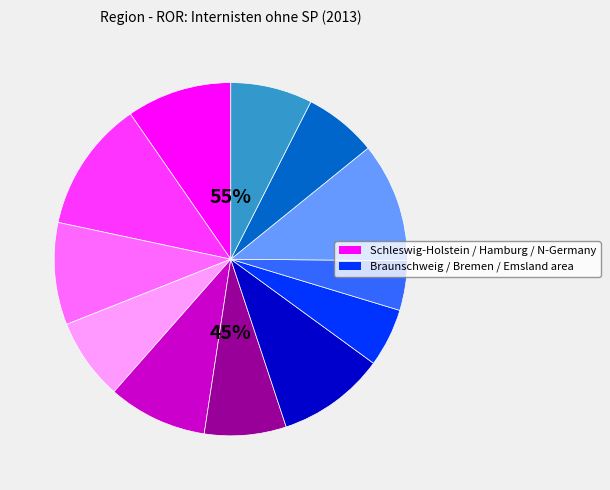

Is Bremen-Umland the majority of the pie?

No